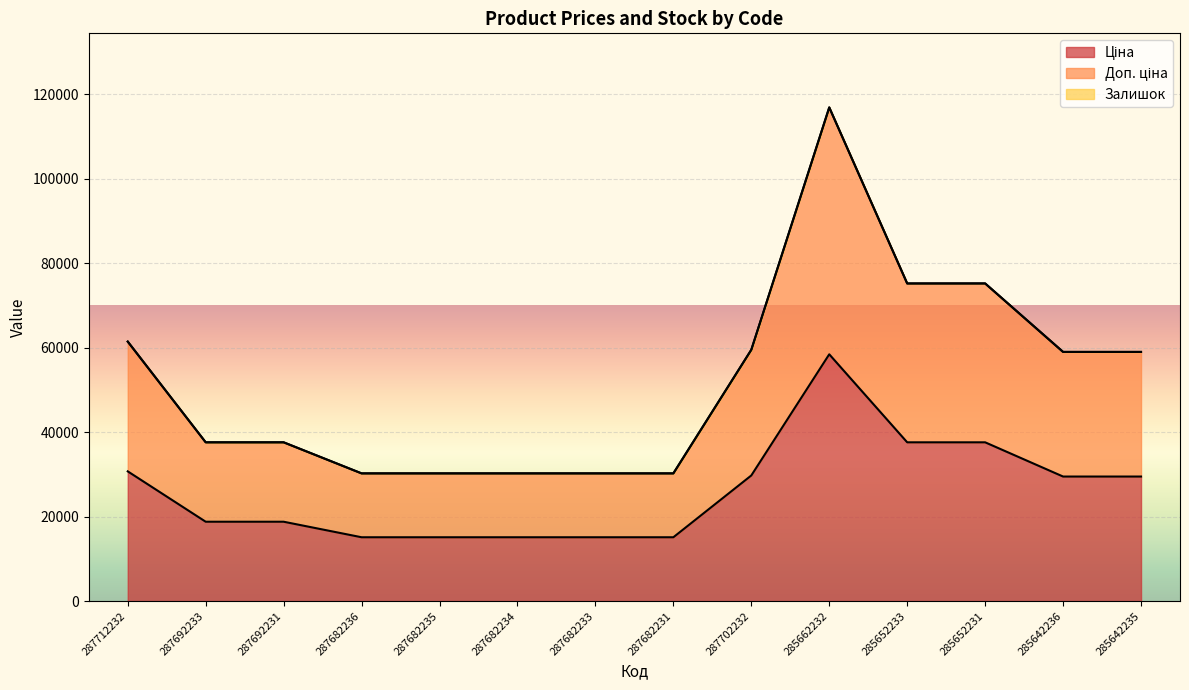

Which series has the largest range (max minus min)?

Доп. ціна